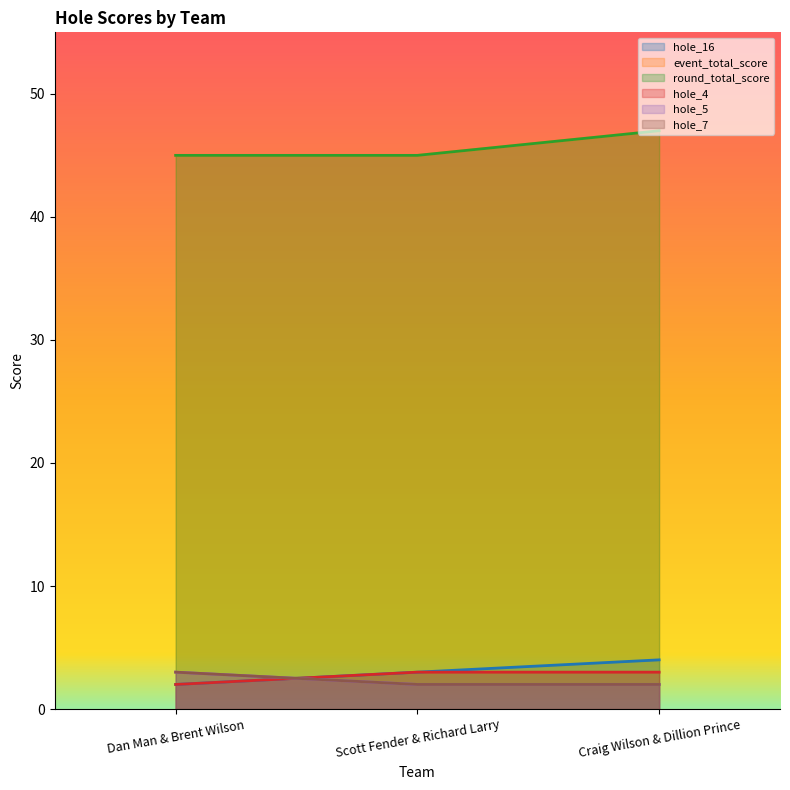

The hole_7 series shows 3 at Dan Man & Brent Wilson. True or false?

True